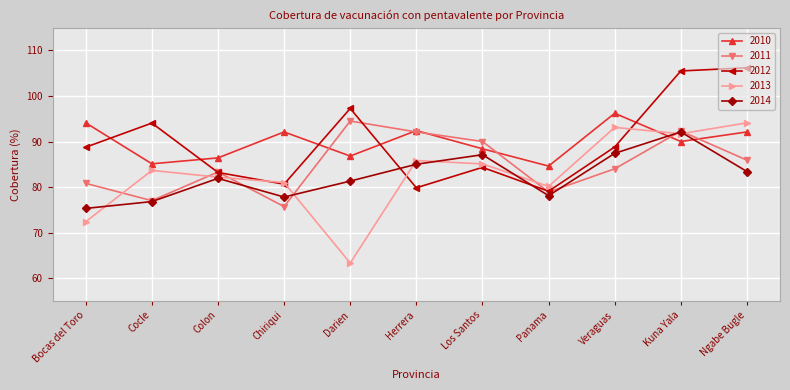

Read the 2010 value at Los Santos.

88.4